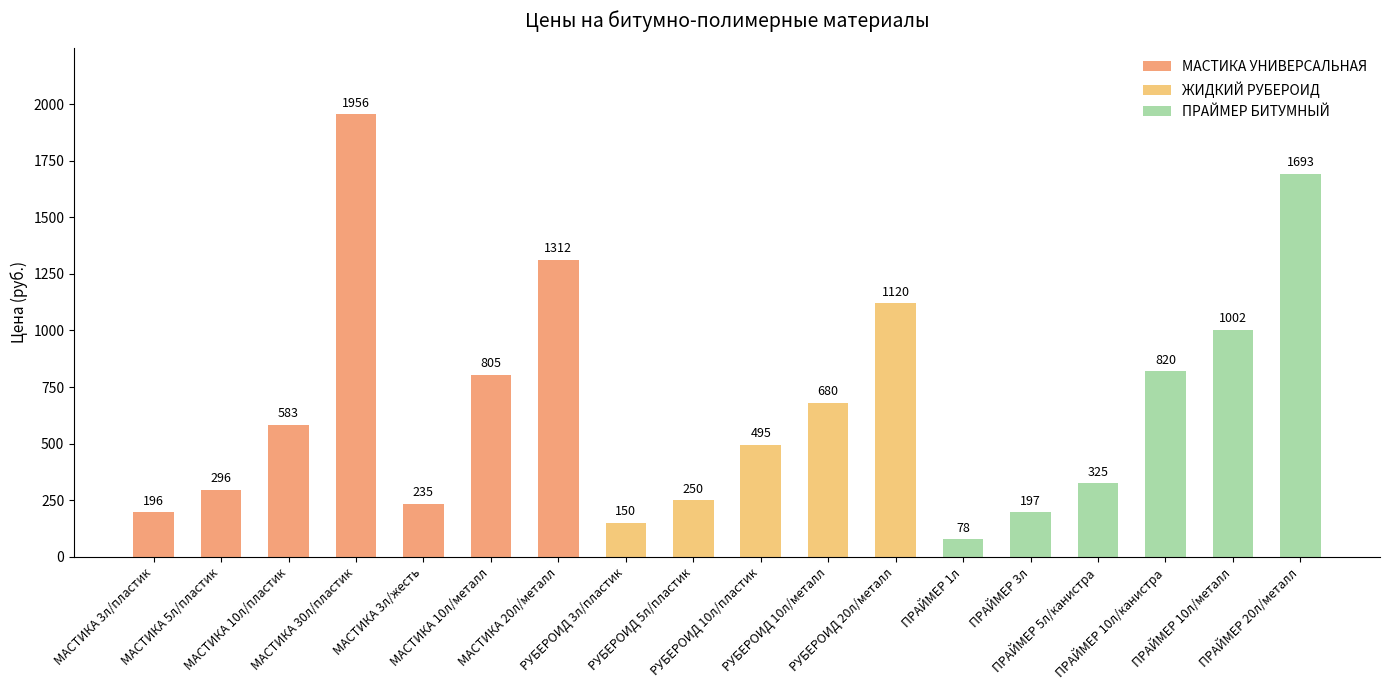

How many bars are there in total?

18